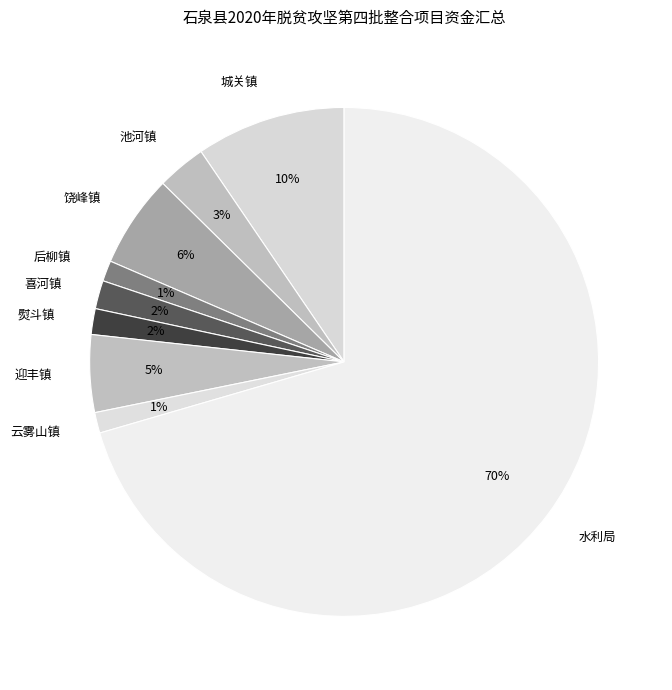

True or false: 城关镇 accounts for 18% of the total.

False